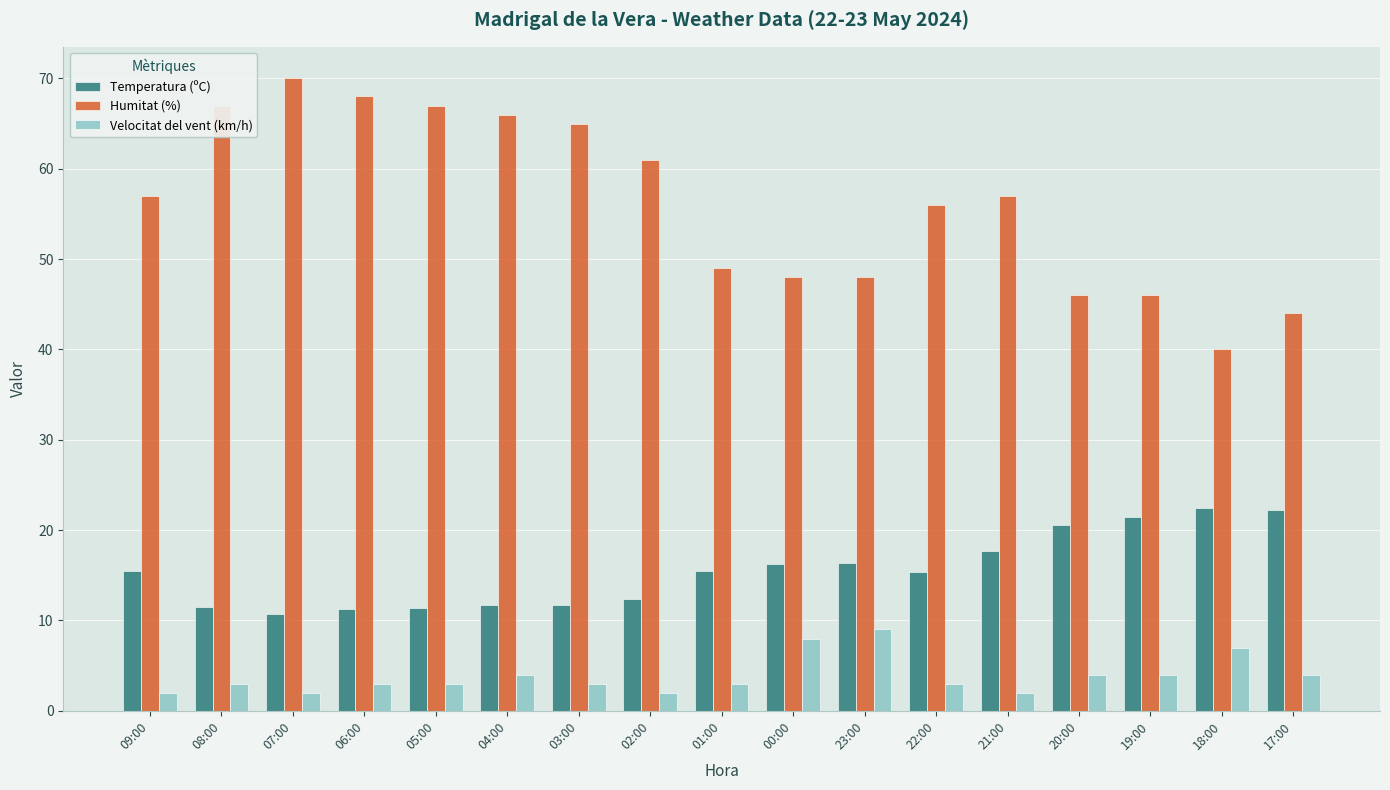

What is the sum of the Velocitat del vent (km/h) values at 19:00 and 00:00?

12.0